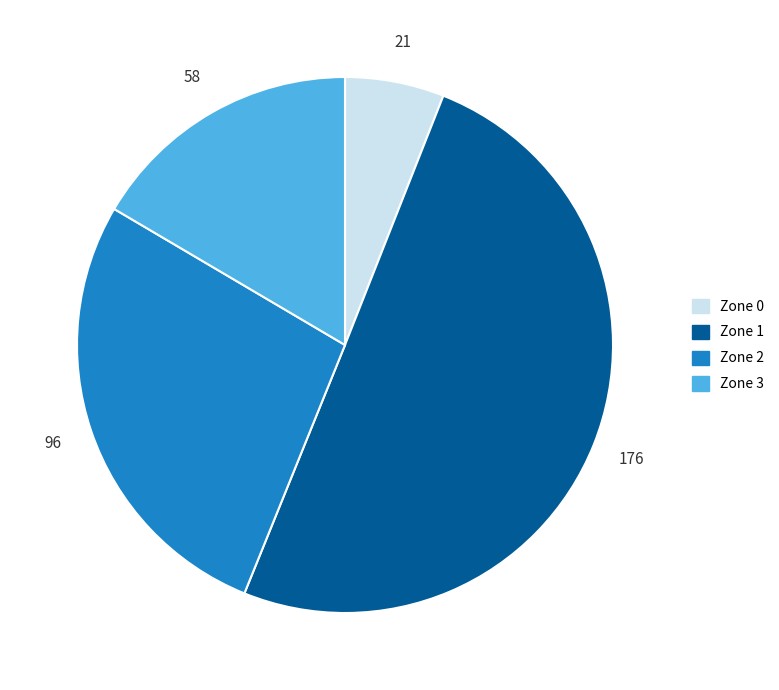

The Zone 3 slice represents 4% of the pie. True or false?

False